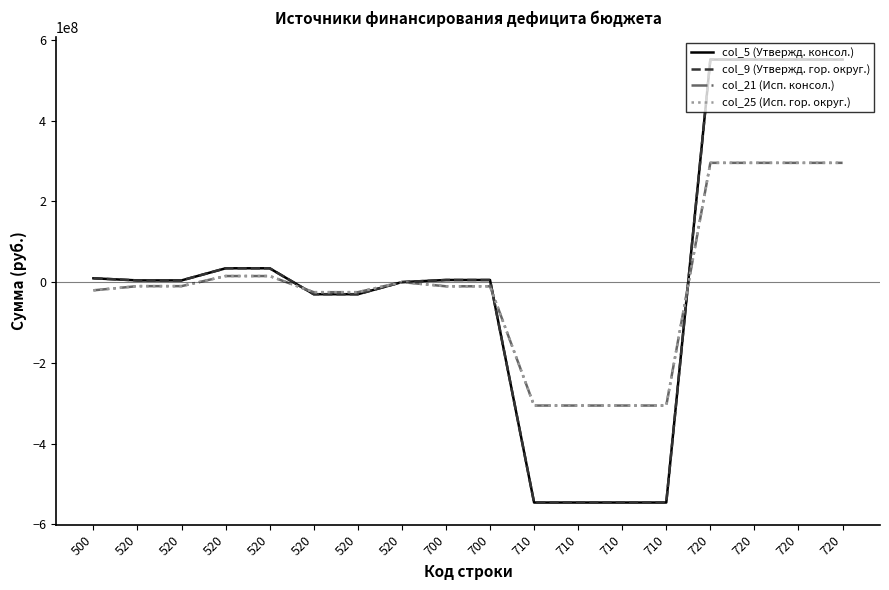

Is this an area chart (filled region under the line)?

No